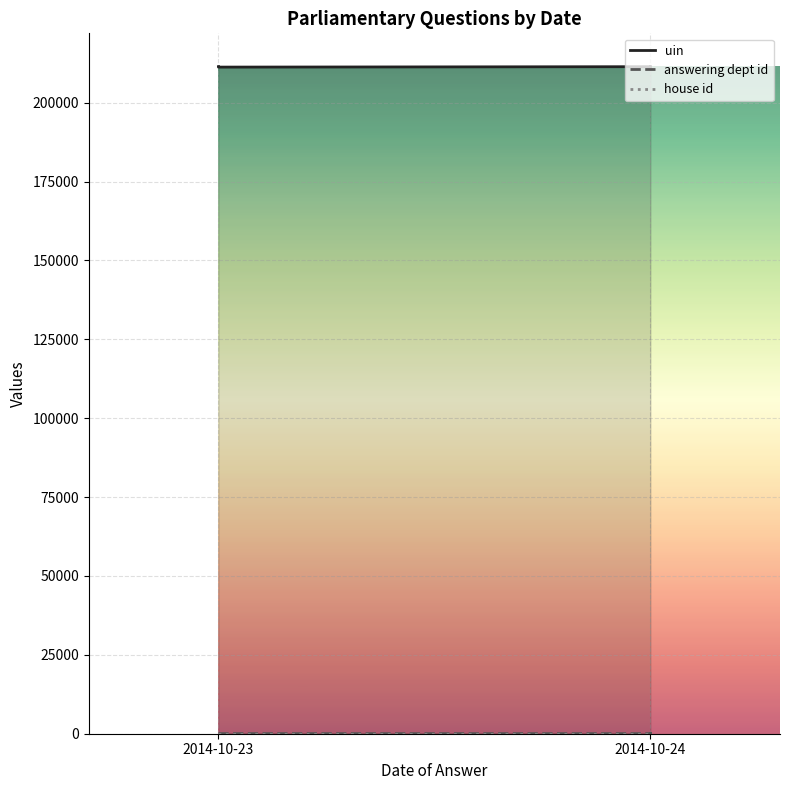

True or false: house id and answering dept id cross at least once.

False